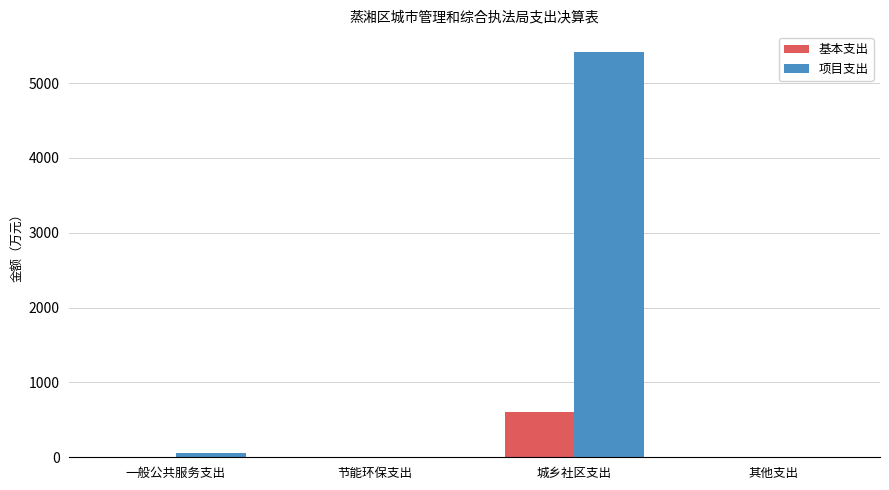

Which series has the largest total across all categories?

项目支出